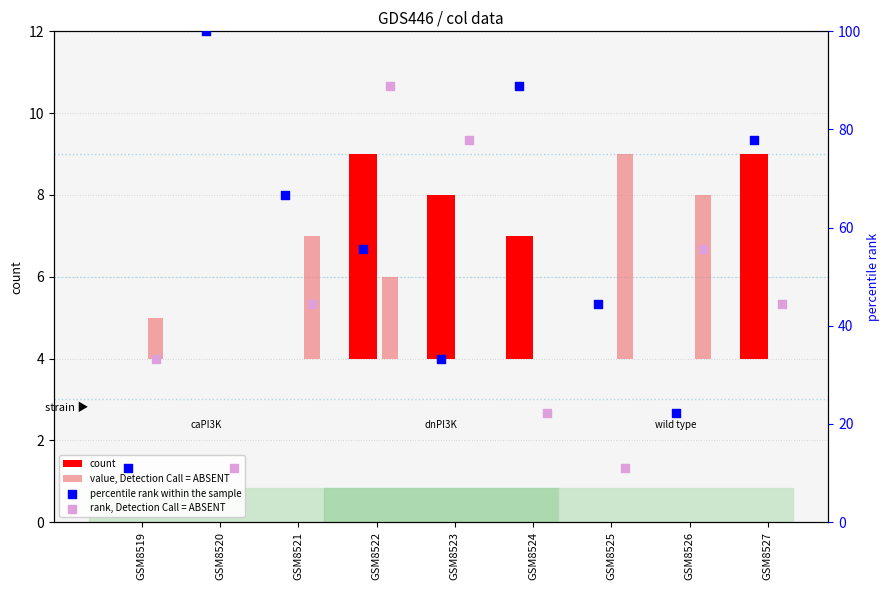

Which series reaches the maximum Y coordinate?

percentile rank within the sample